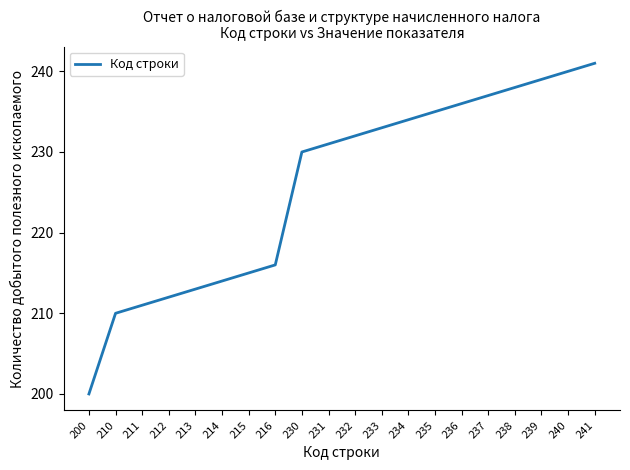

List the labels in order of value, smallest first.

200, 210, 211, 212, 213, 214, 215, 216, 230, 231, 232, 233, 234, 235, 236, 237, 238, 239, 240, 241